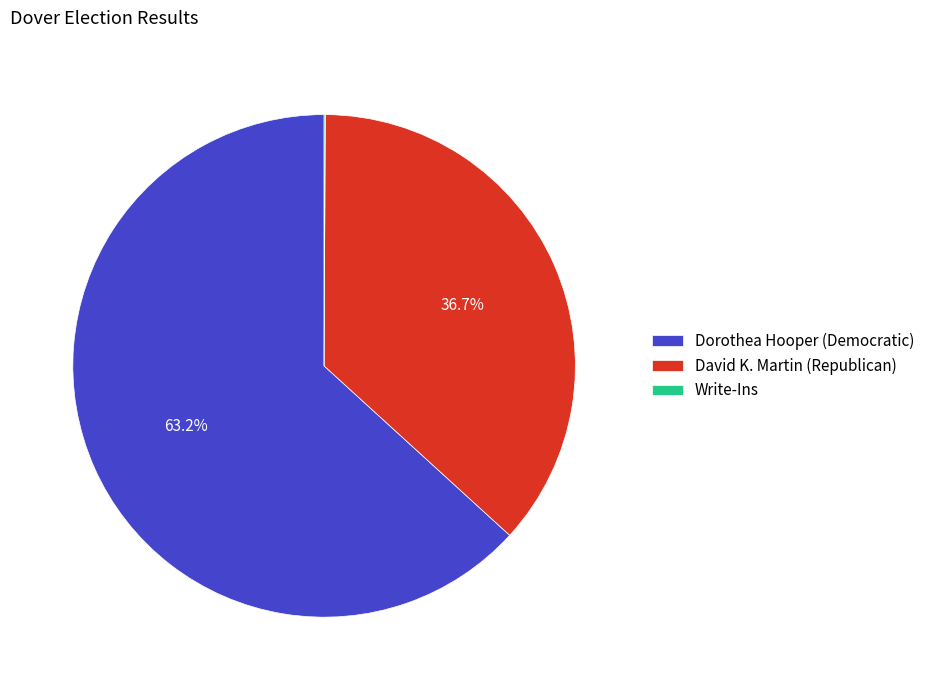

Does David K. Martin (Republican) account for over 50% of the chart?

No